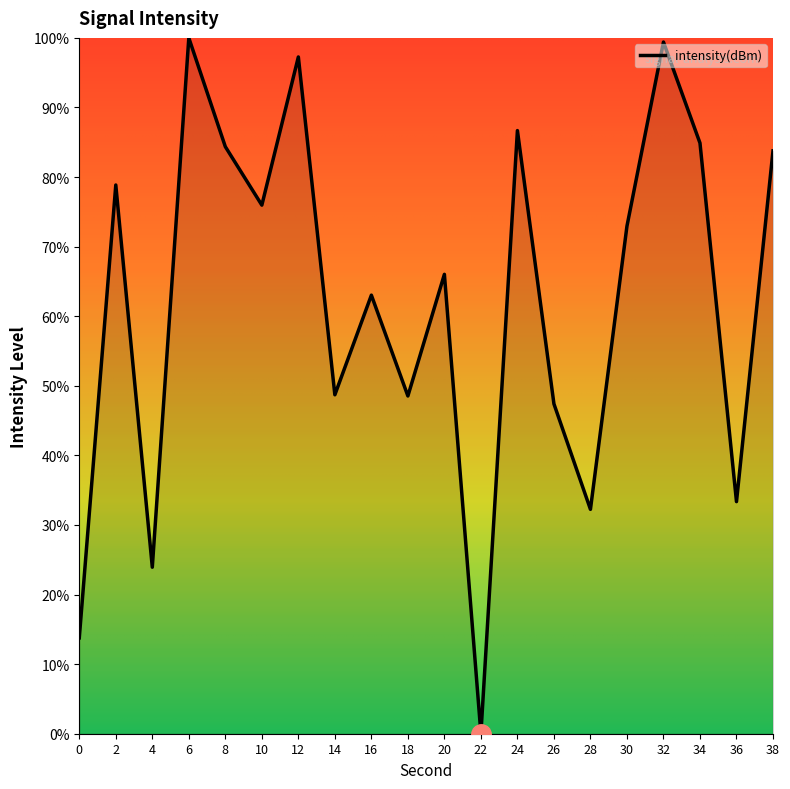

The chart shows a value of -54.8 at 22. True or false?

False